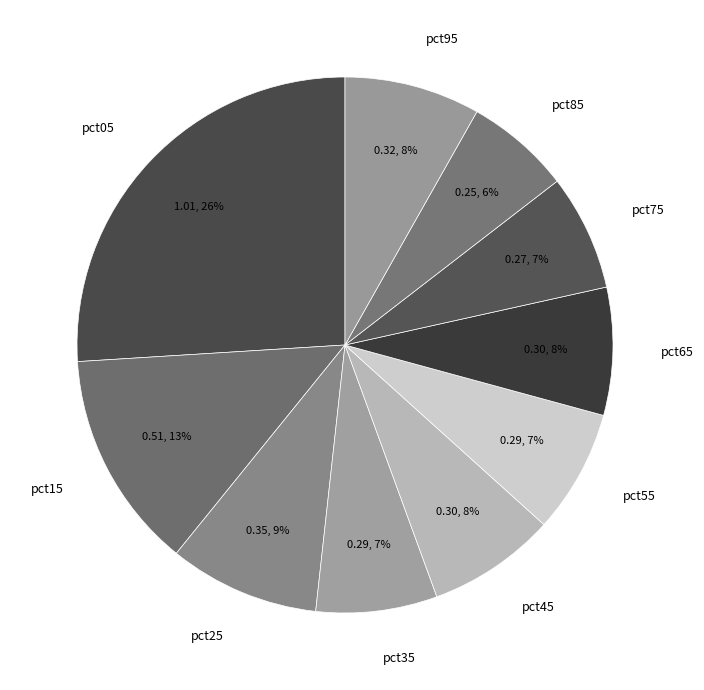

What percentage is the pct55 slice, to the nearest percent?

7%